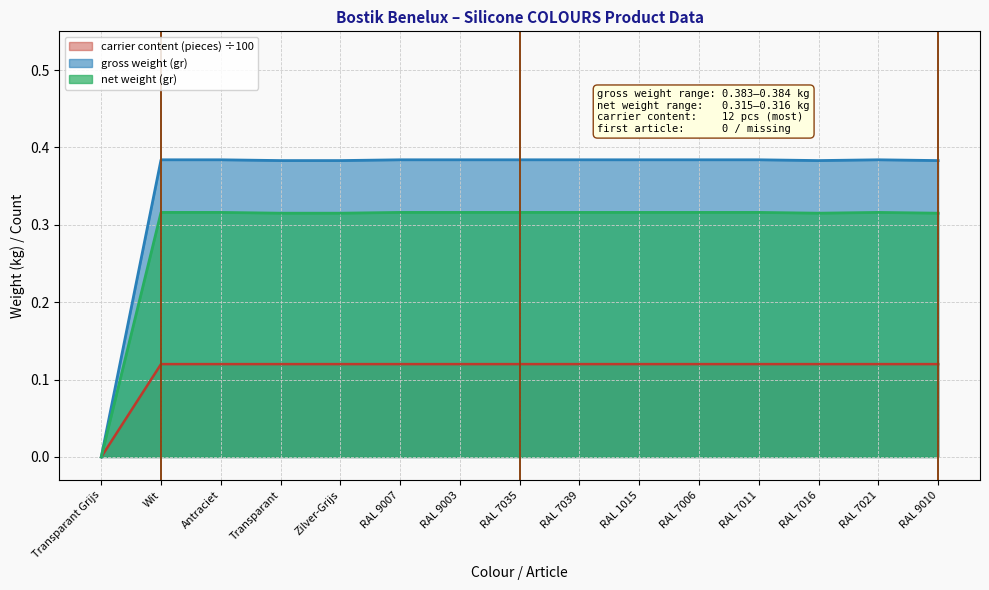

How many values in gross weight (gr) are above zero?

14